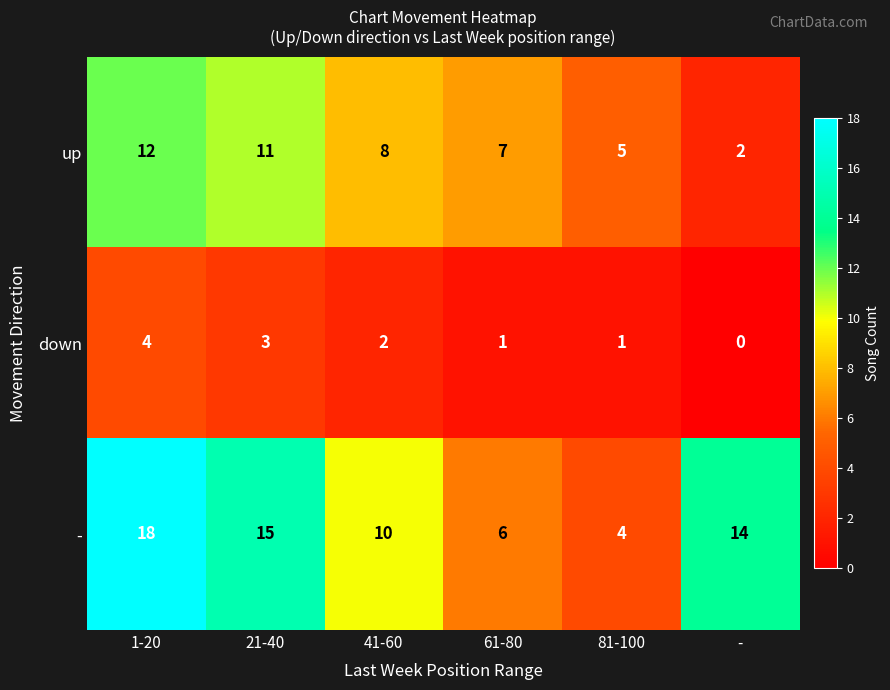

Rank the series at 21-40 from highest to lowest value.

-, up, down